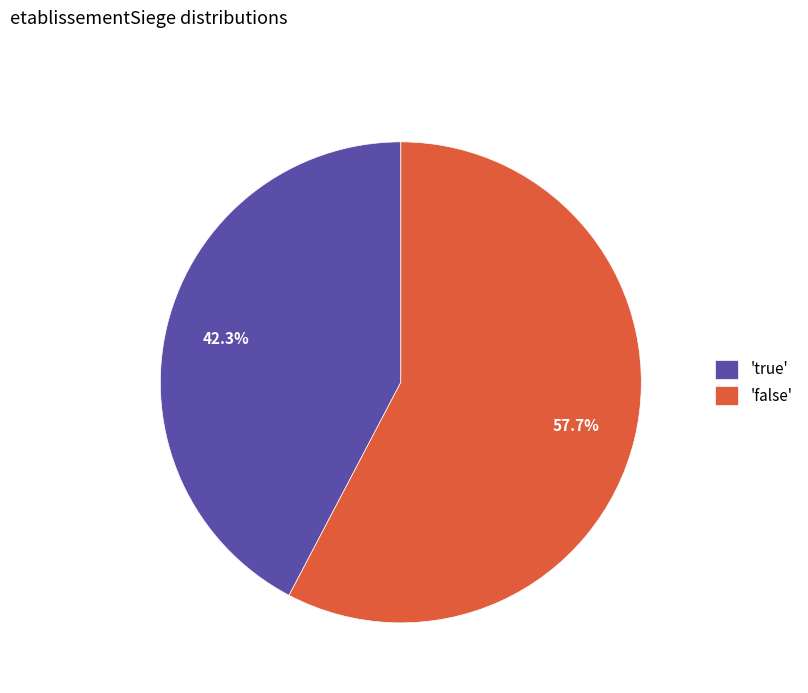

What is the smallest slice in the pie chart?

'true'